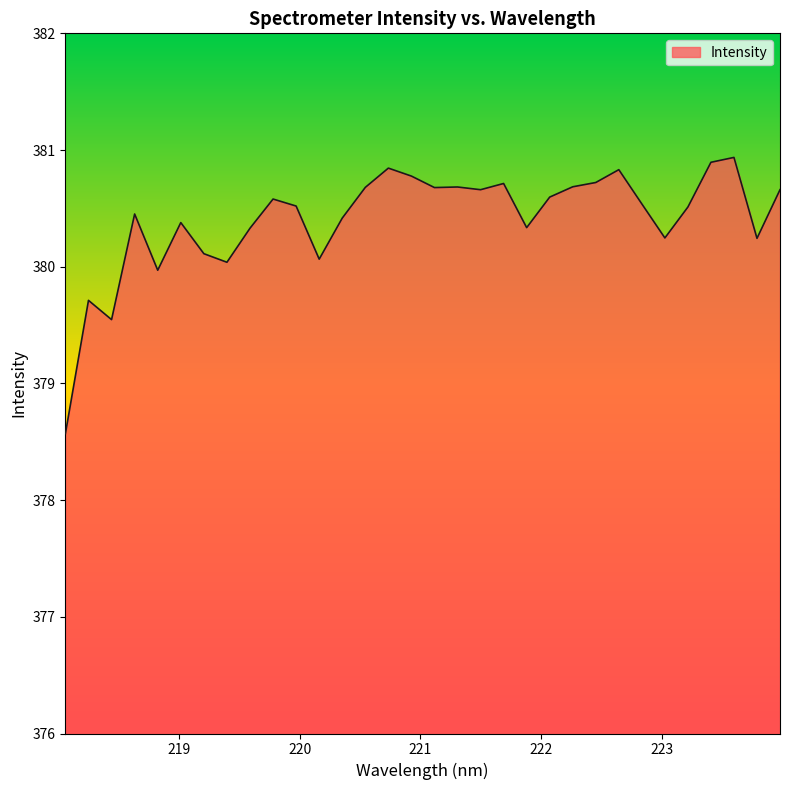

What is the minimum value shown in the chart?

378.6